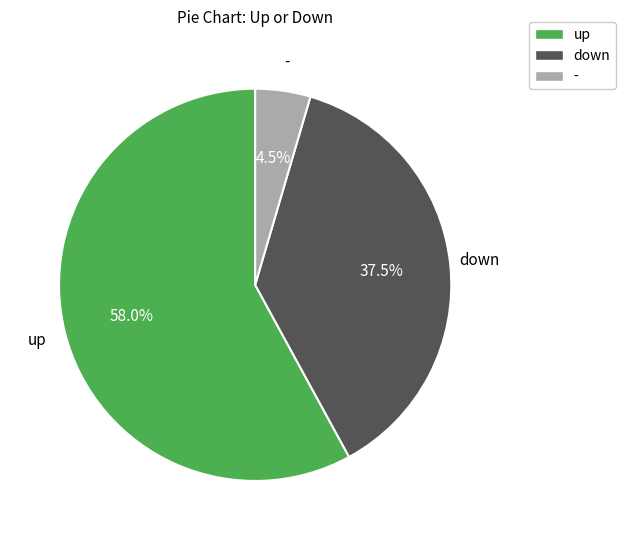

What is the total percentage of up and down?

95.5%